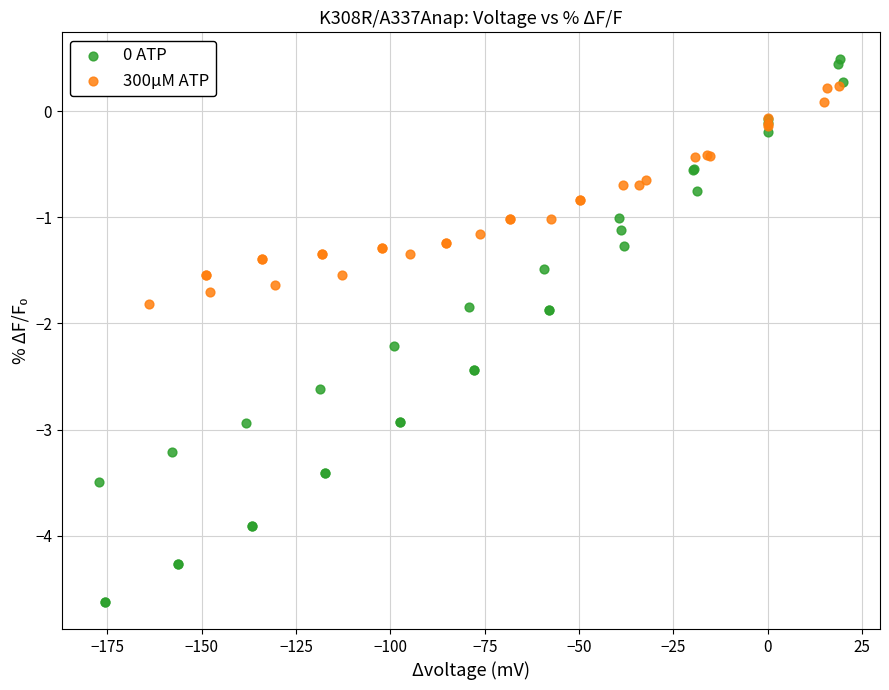

What are all the series names shown in the legend?

0 ATP, 300µM ATP